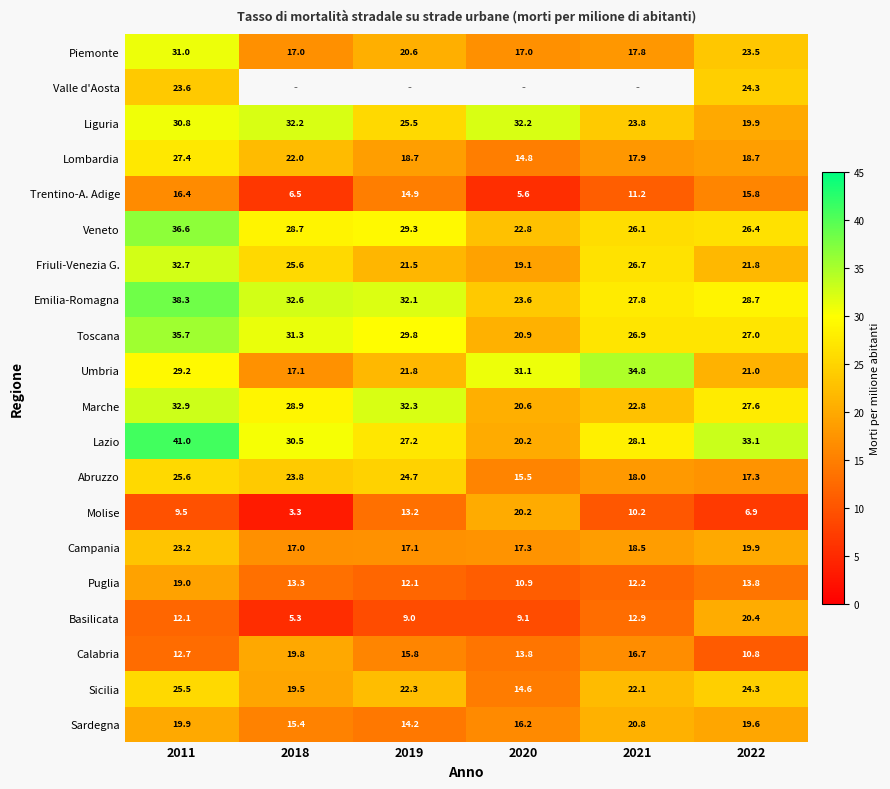

How many categories are shown in the chart?

6